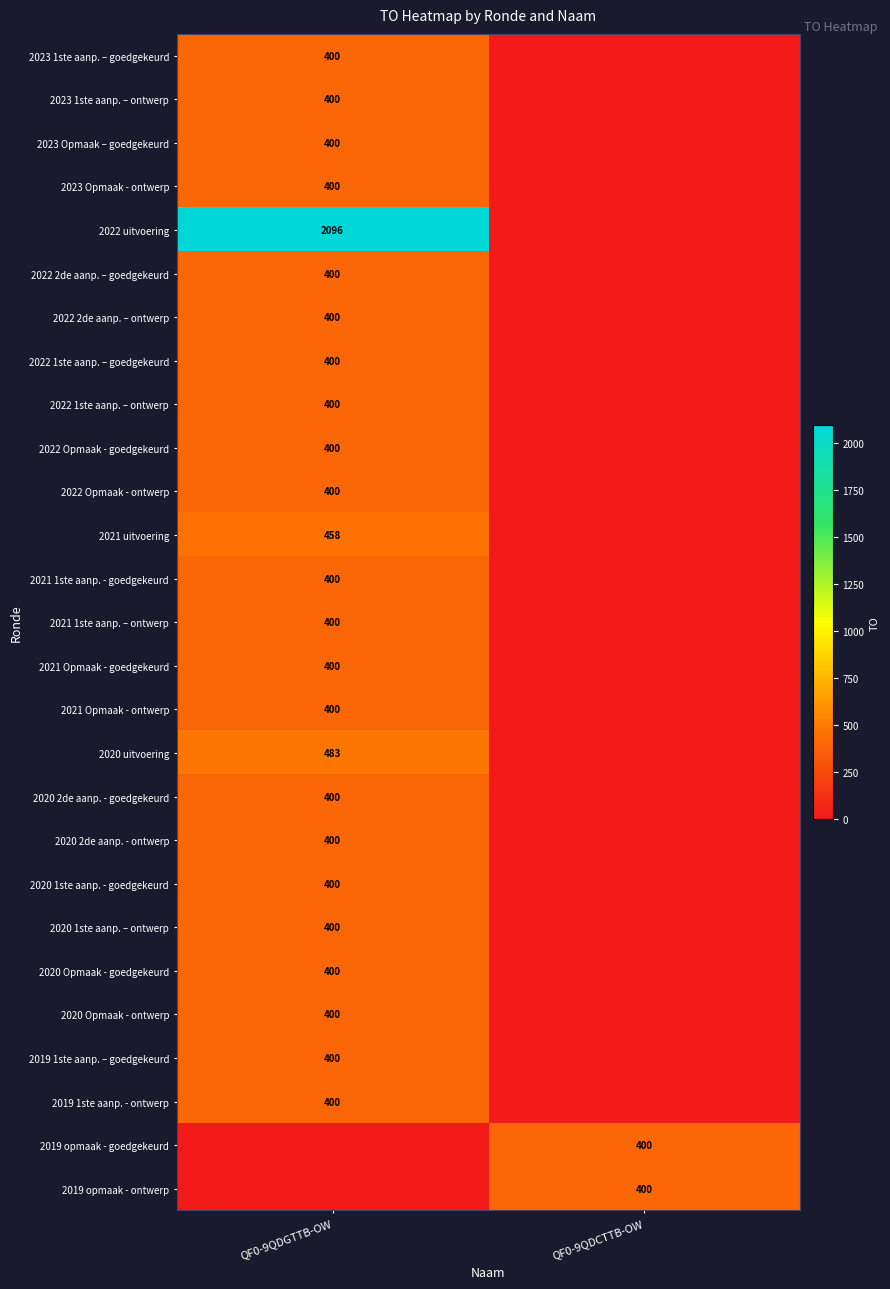

The 2022 Opmaak - ontwerp series shows 400 at QF0-9QDGTTB-OW. True or false?

True